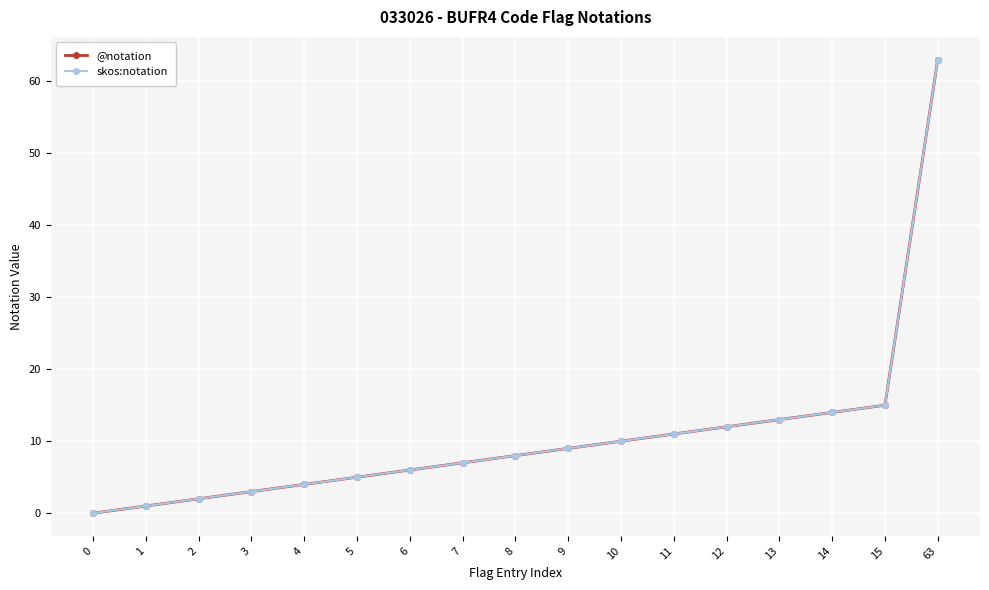

Does the chart have visible grid lines?

Yes